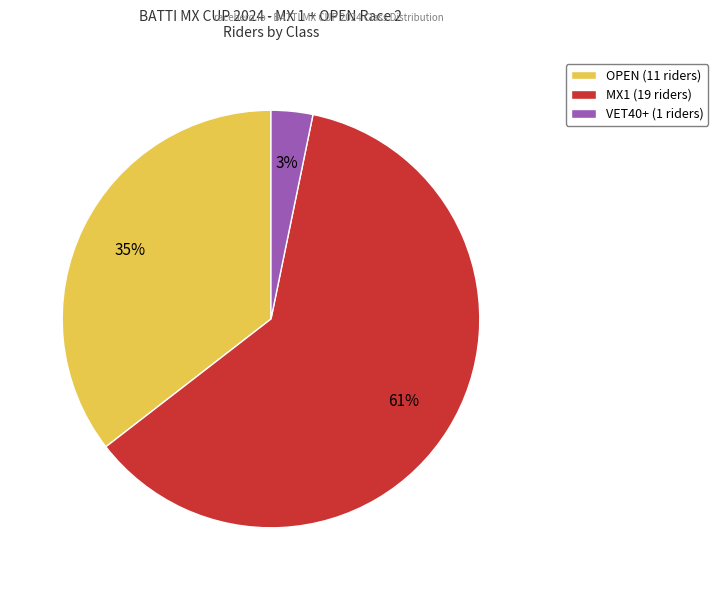

Is OPEN the majority of the pie?

No